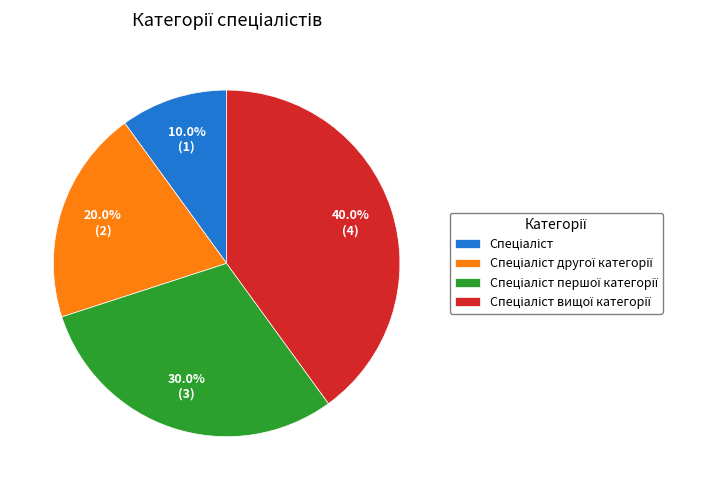

Is there a majority slice in this chart?

No